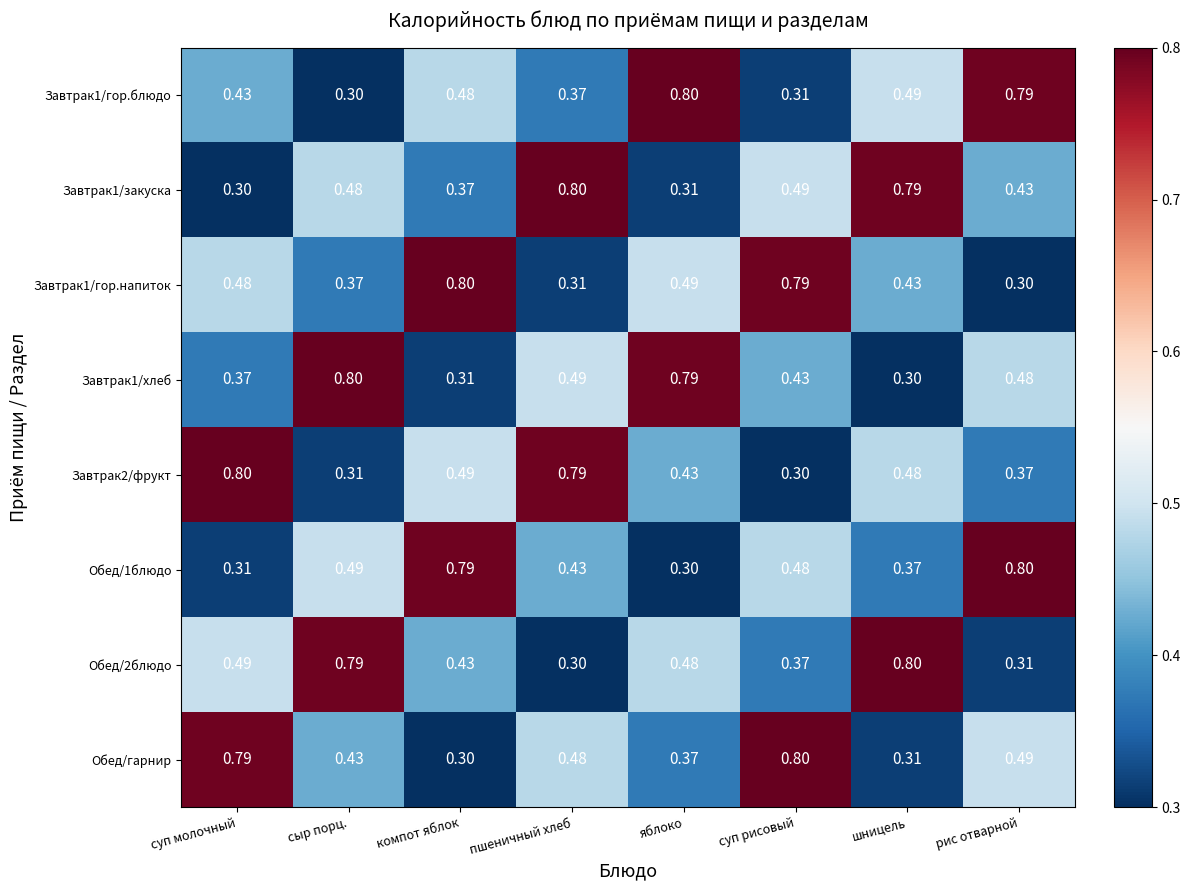

Which category has the lowest value in the Завтрак1/гор.блюдо series?

сыр порц.